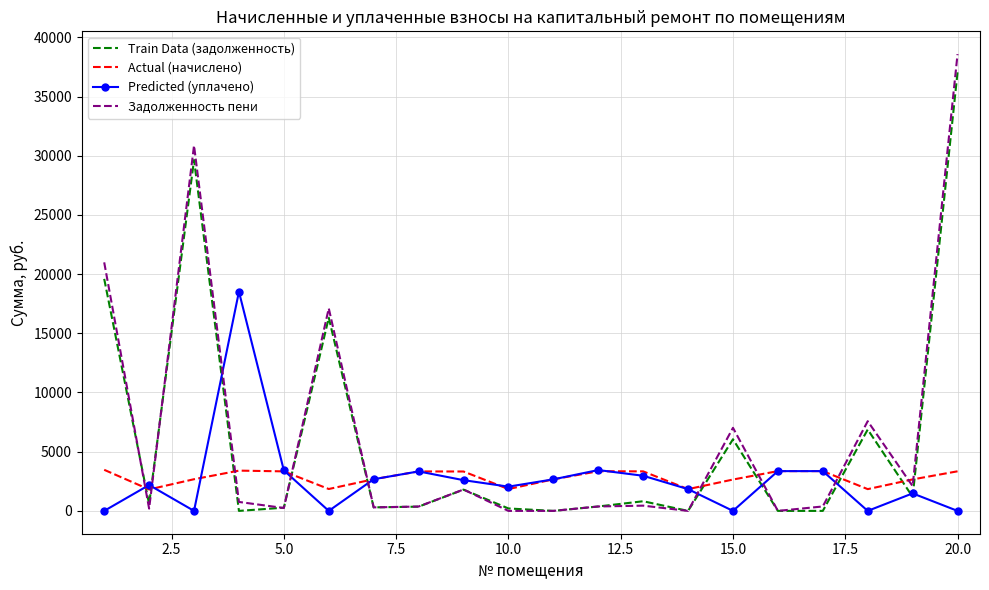

Which series has the largest range (max minus min)?

Задолженность пени